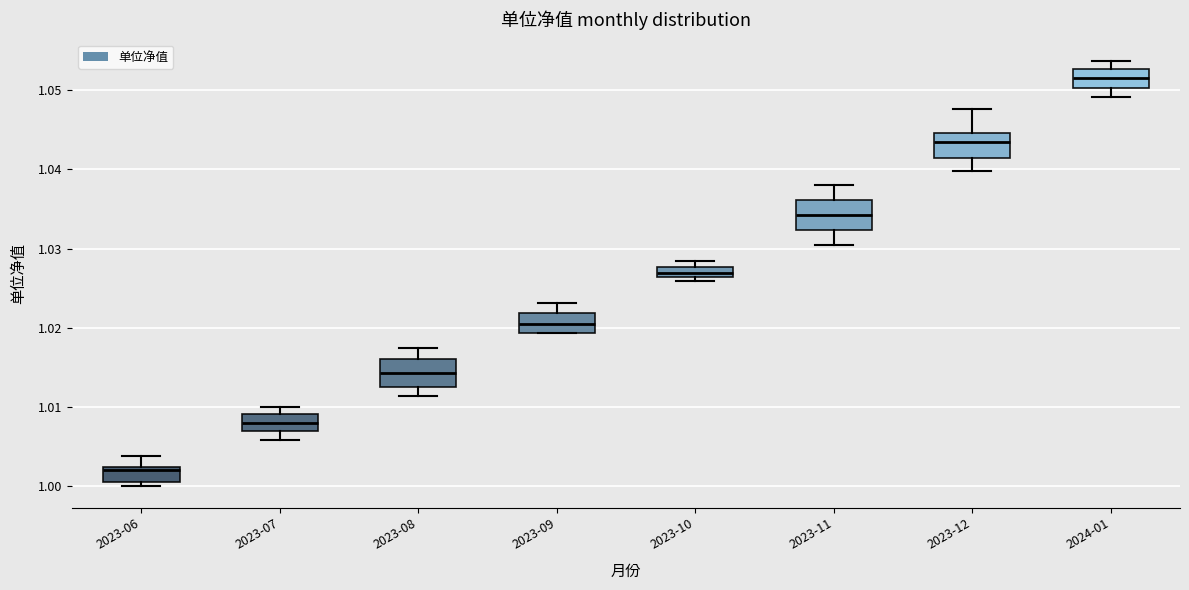

Where is the lower edge of the box for 2023-08 on the y-axis? The values are not printed on the chart, so give them approximately, as read against the axis.

1.013